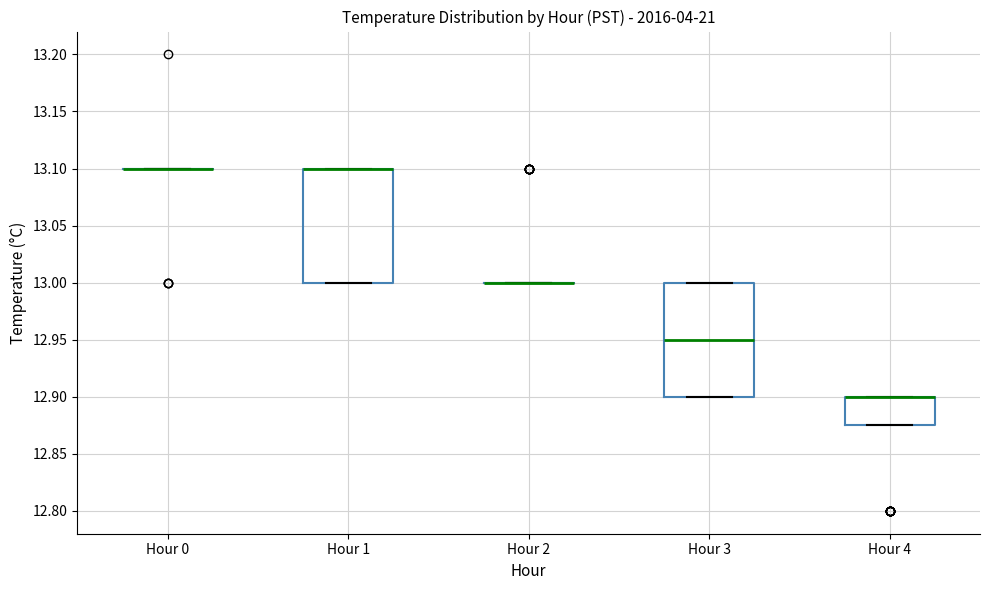

Reading left to right, transcribe this box plot: for each box, give where its median line is, the range the box spans, and where its two whiskers end, as read against the y-axis. The values are not printed on the chart, so give them approximately, as read against the axis.

Hour 0: box collapsed to a line at 13.100, whiskers 13.100 to 13.100
Hour 1: median 13.100 (drawn on the box's upper edge), box 13.000 to 13.100, whiskers 13.000 to 13.100
Hour 2: box collapsed to a line at 13.000, whiskers 13.000 to 13.000
Hour 3: median 12.950, box 12.900 to 13.000, whiskers 12.900 to 13.000
Hour 4: median 12.900 (drawn on the box's upper edge), box 12.875 to 12.900, whiskers 12.875 to 12.900